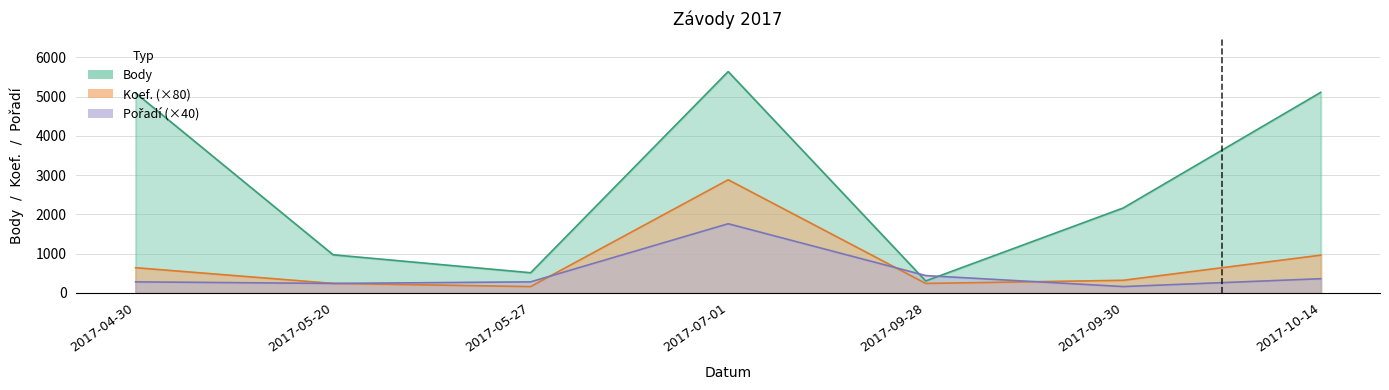

Rank the categories by Koef. value from highest to lowest.

2017-07-01, 2017-10-14, 2017-04-30, 2017-09-30, 2017-05-20, 2017-09-28, 2017-05-27